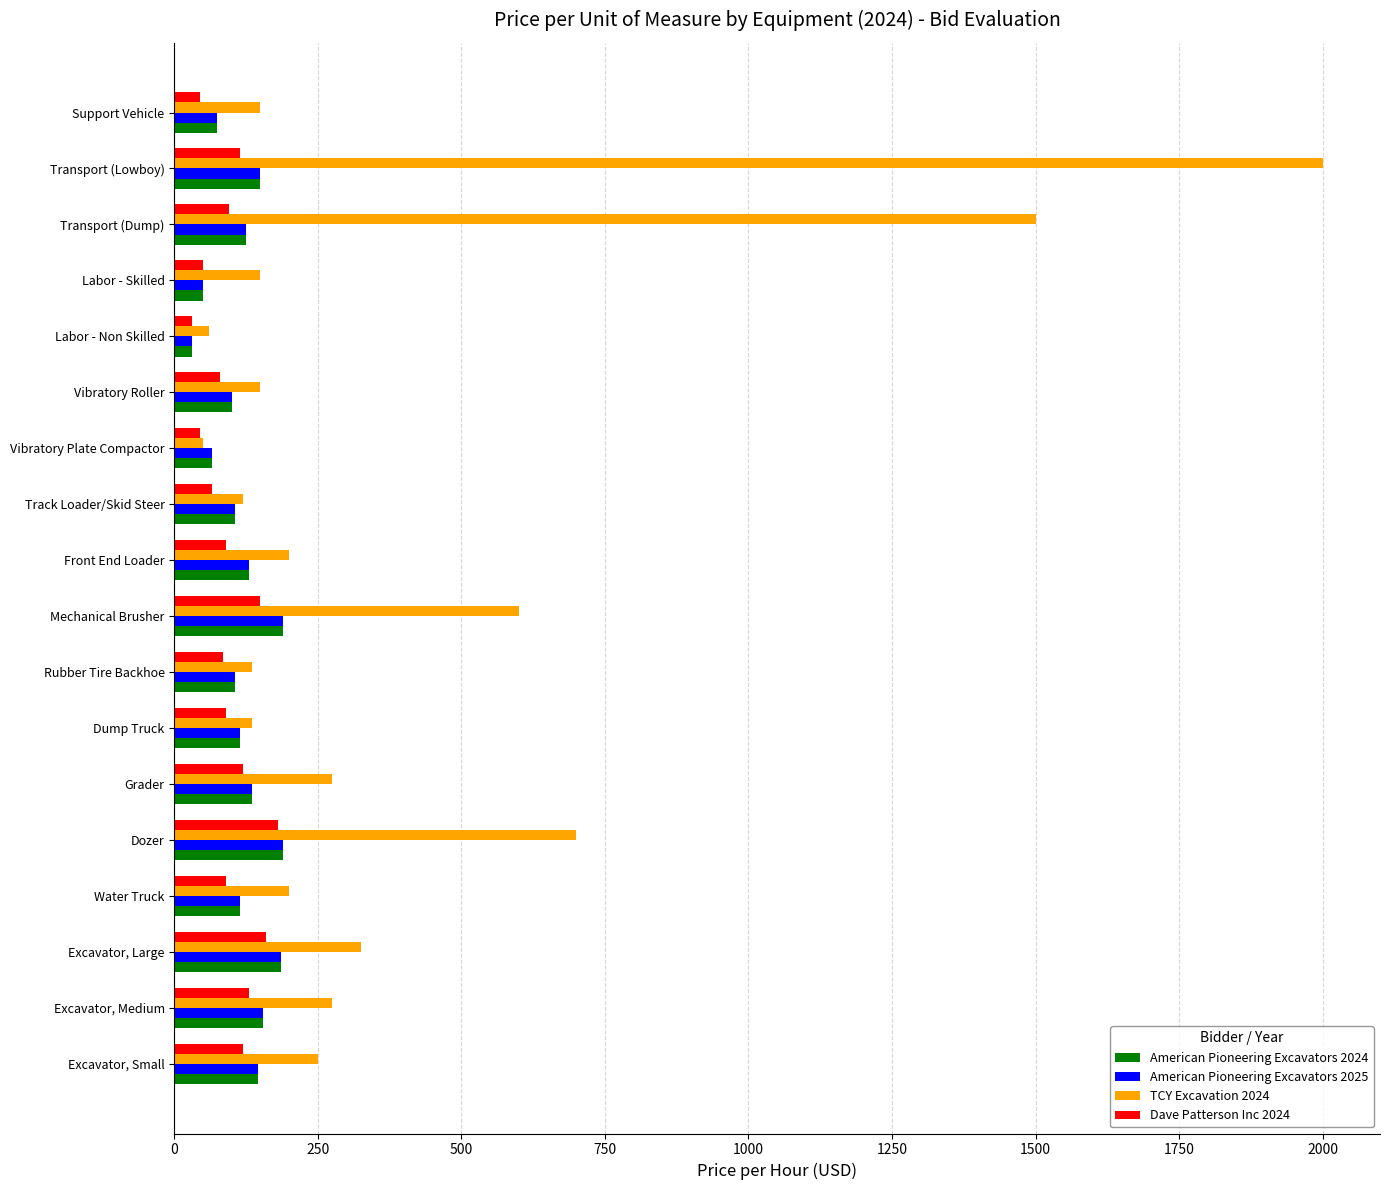

What is the maximum value shown in the chart?

2000